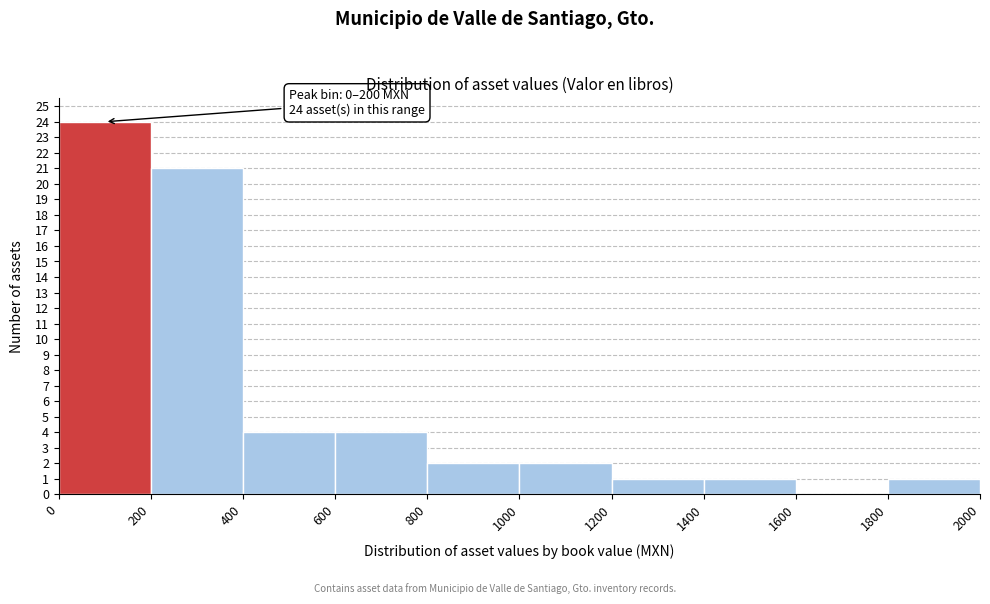

Which range on the x-axis has the tallest bar?

0 to 200